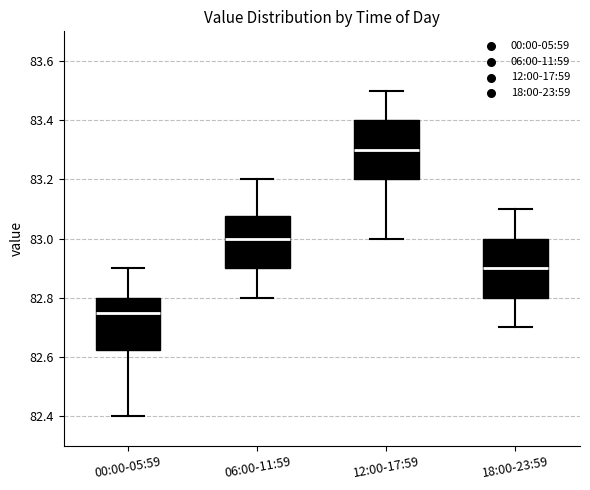

Reading left to right, transcribe this box plot: for each box, give where its median line is, the range the box spans, and where its two whiskers end, as read against the y-axis. The values are not printed on the chart, so give them approximately, as read against the axis.

00:00-05:59: median 82.76, box 82.62 to 82.80, whiskers 82.40 to 82.90
06:00-11:59: median 83.00, box 82.90 to 83.08, whiskers 82.80 to 83.20
12:00-17:59: median 83.30, box 83.20 to 83.40, whiskers 83.00 to 83.50
18:00-23:59: median 82.90, box 82.80 to 83.00, whiskers 82.70 to 83.10